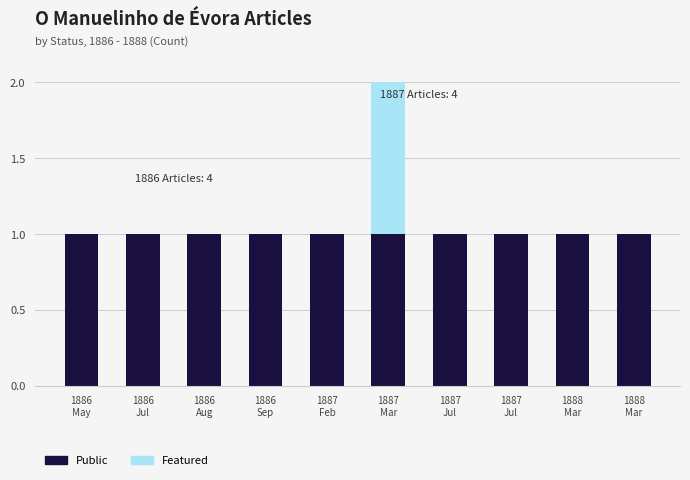

Which series has the largest range (max minus min)?

Featured